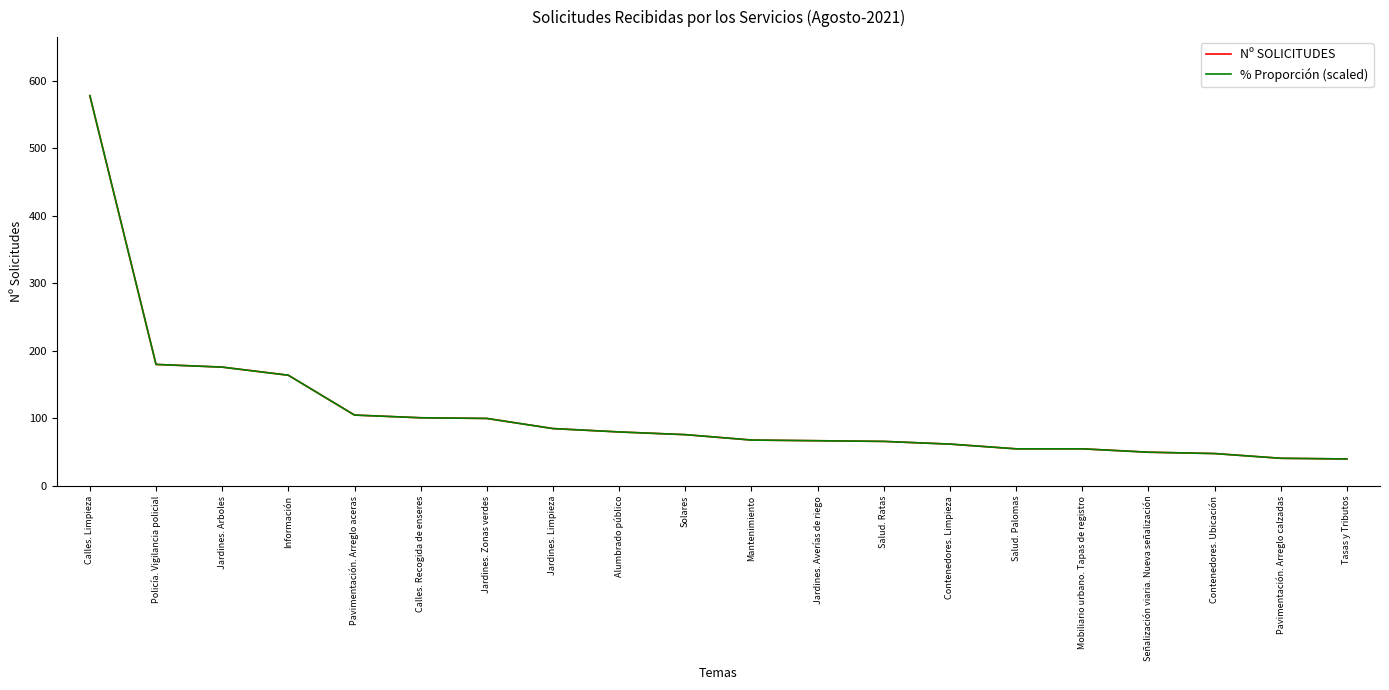

What is the total value across all series at Jardines. Averías de riego?

134.0